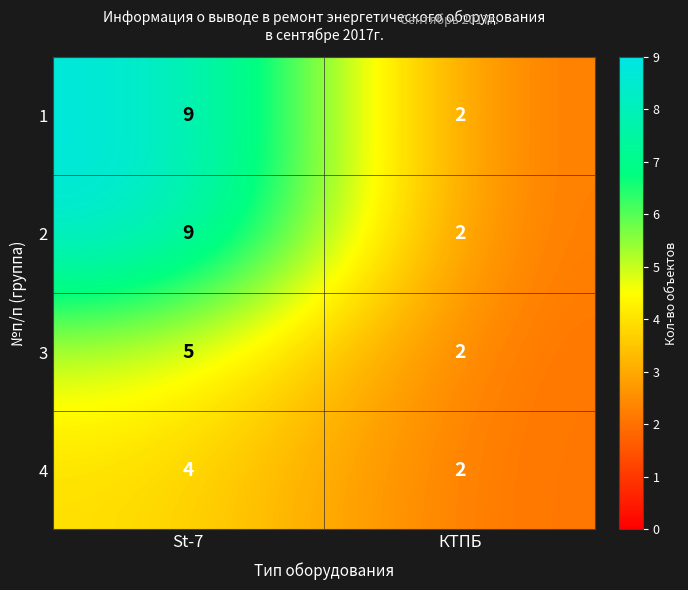

Reading left to right, what are all the values shown in this chart?

1: 9	2
2: 9	2
3: 5	2
4: 4	2